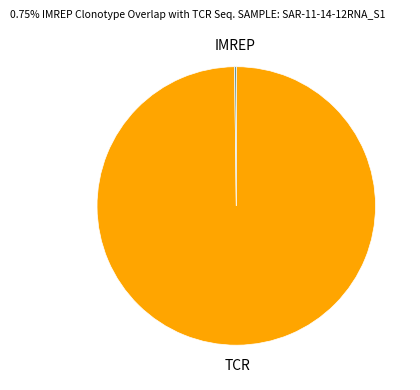

Which slice is the largest?

TCR